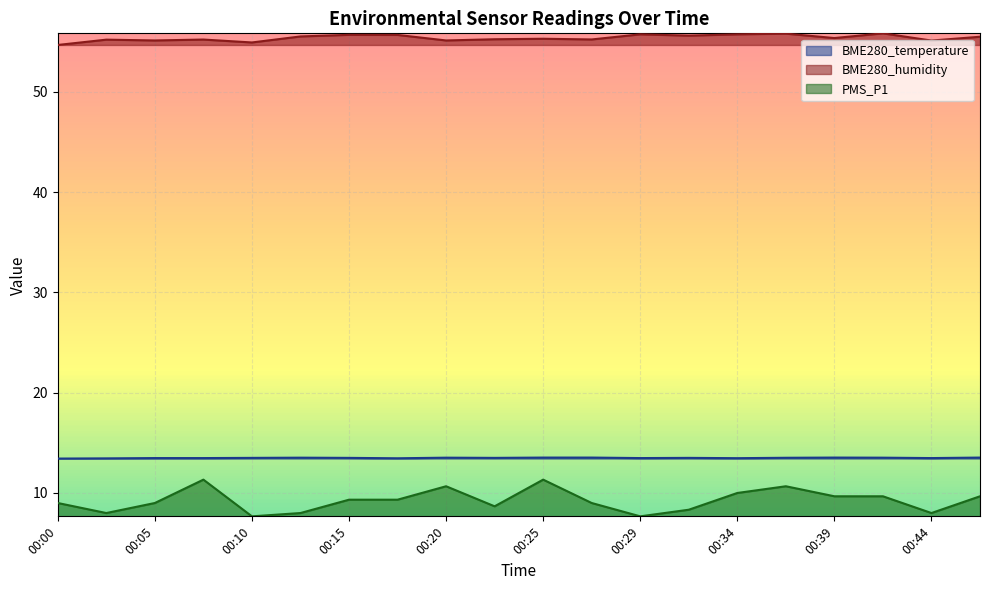

At which category does PMS_P1 reach its first local valley?

00:02